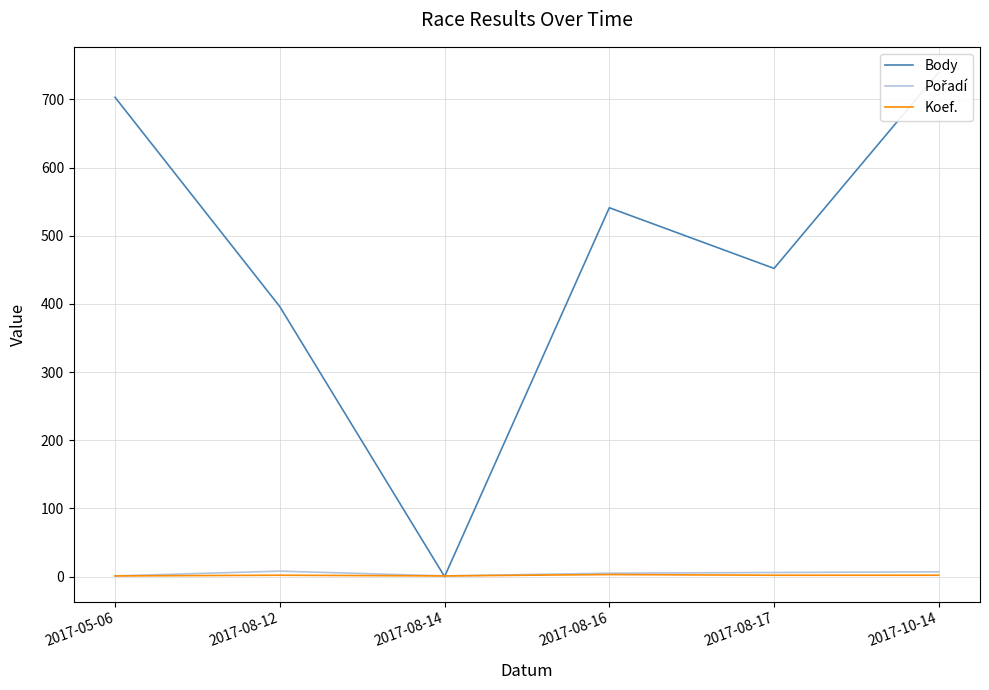

What is the spread (max minus min) of values at 2017-08-12?

394